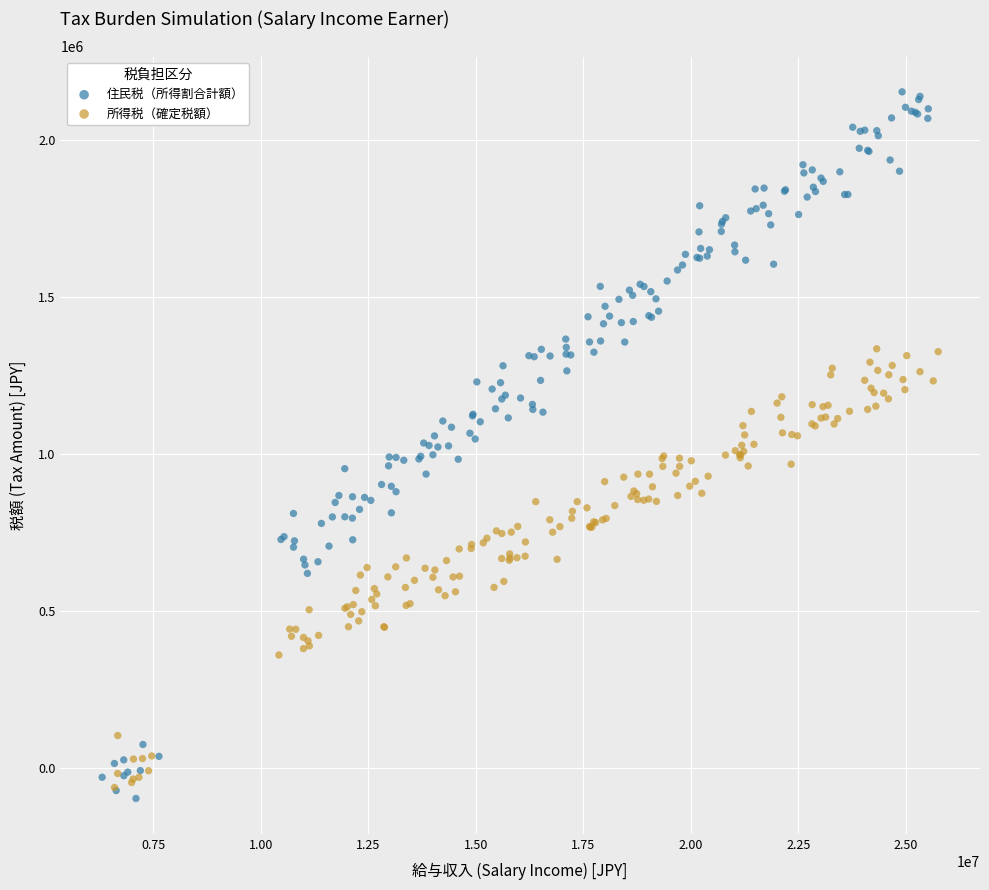

Which series contains the highest Y value?

住民税（所得割合計額）